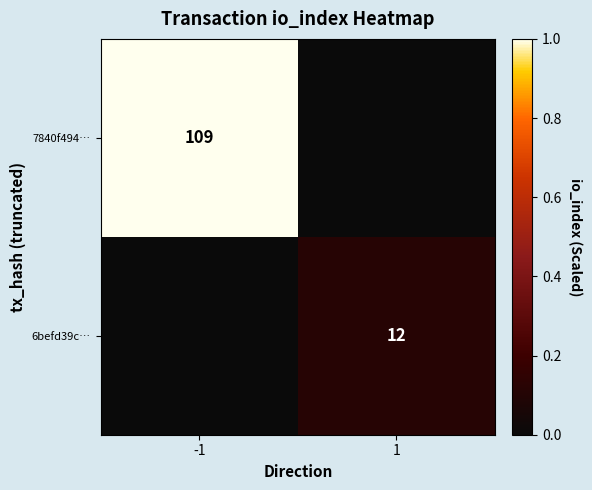

True or false: 6befd39c… has a value of 18 at 1.

False